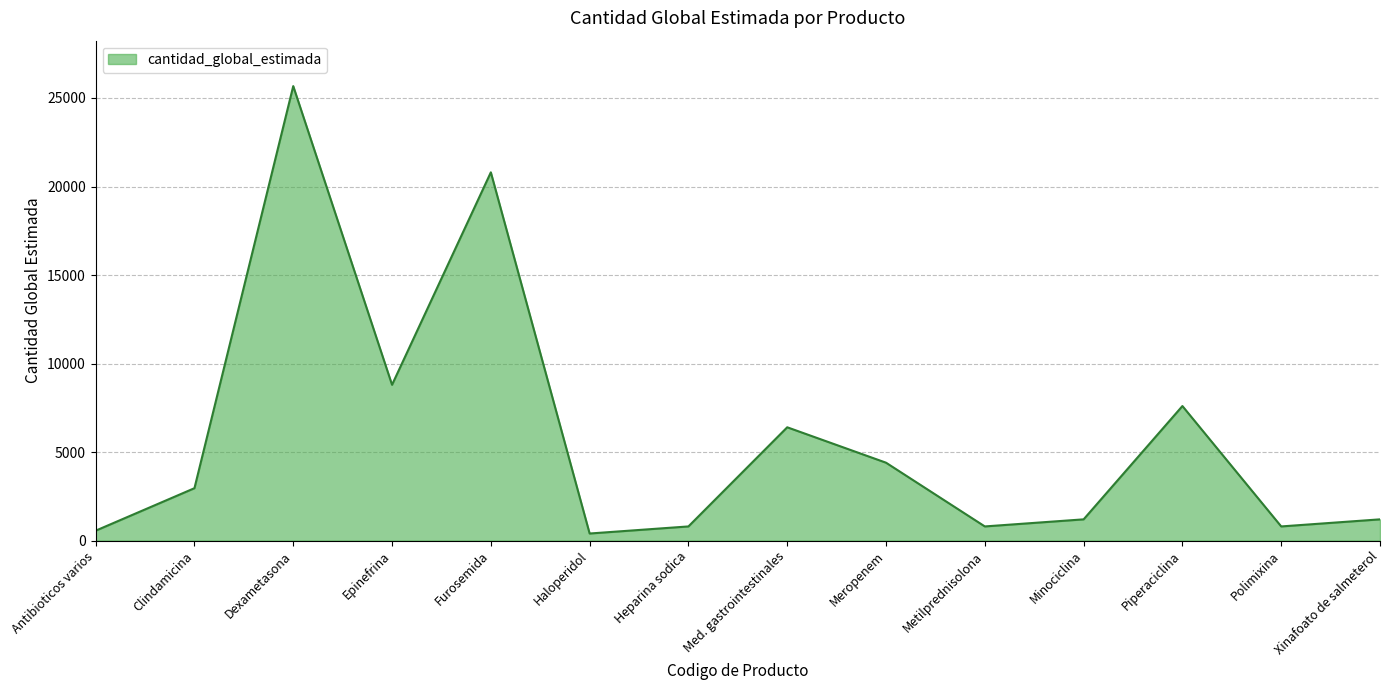

What is the difference between the values at Piperaciclina and Clindamicina?

4640